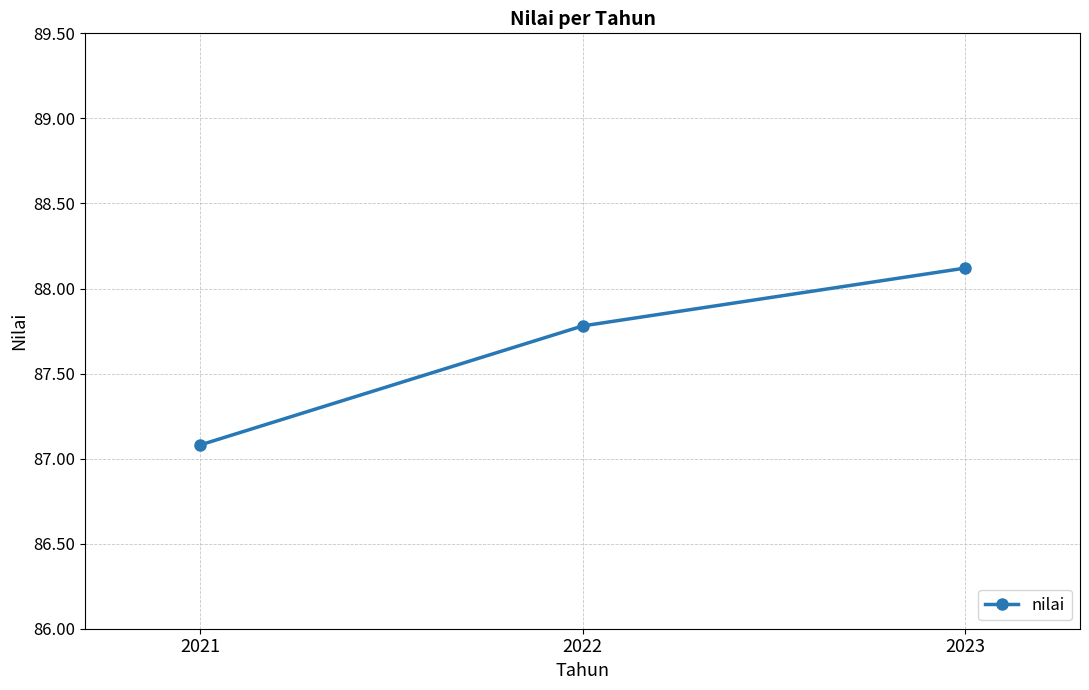

The value at 2021 is 131.0. True or false?

False